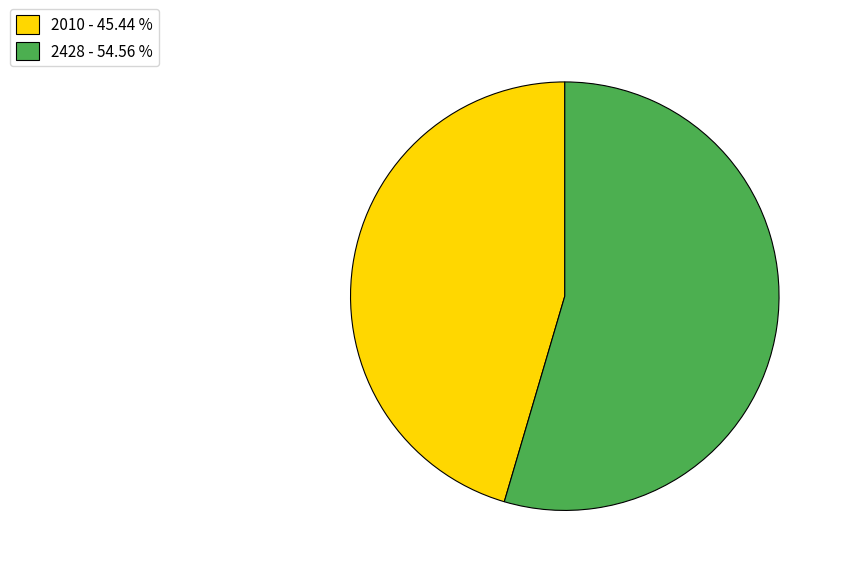

Combined, do 2010 and 2428 account for over 50%?

Yes